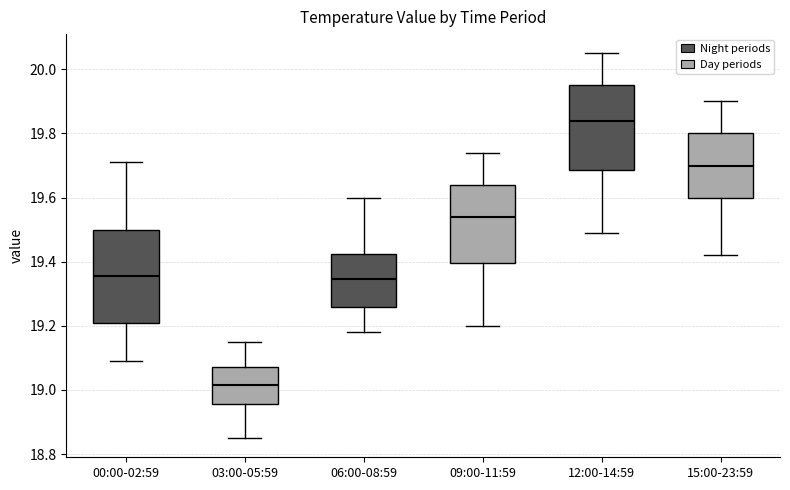

Reading left to right, read every box against the y-axis: the position of its median line, the range the box covers, and the ends of its whiskers. The values are not printed on the chart, so give them approximately, as read against the axis.

00:00-02:59: median 19.36, box 19.22 to 19.50, whiskers 19.10 to 19.72
03:00-05:59: median 19.02, box 18.96 to 19.08, whiskers 18.86 to 19.16
06:00-08:59: median 19.34, box 19.26 to 19.42, whiskers 19.18 to 19.60
09:00-11:59: median 19.54, box 19.40 to 19.64, whiskers 19.20 to 19.74
12:00-14:59: median 19.84, box 19.68 to 19.96, whiskers 19.50 to 20.06
15:00-23:59: median 19.70, box 19.60 to 19.80, whiskers 19.42 to 19.90